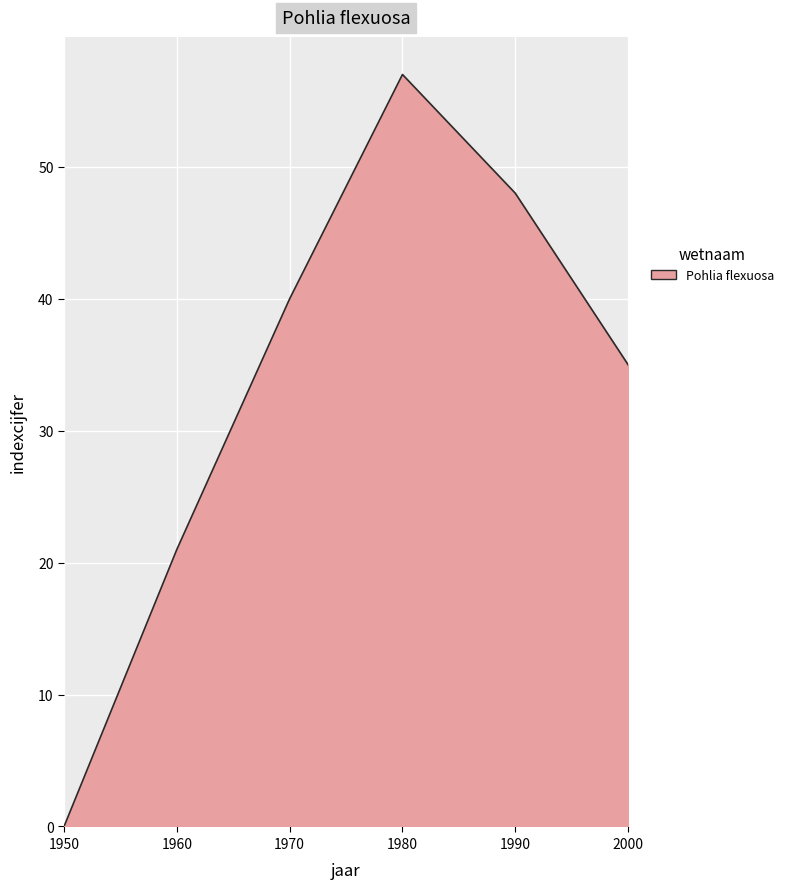

What value does the data have at 2000, to the nearest 10?

40